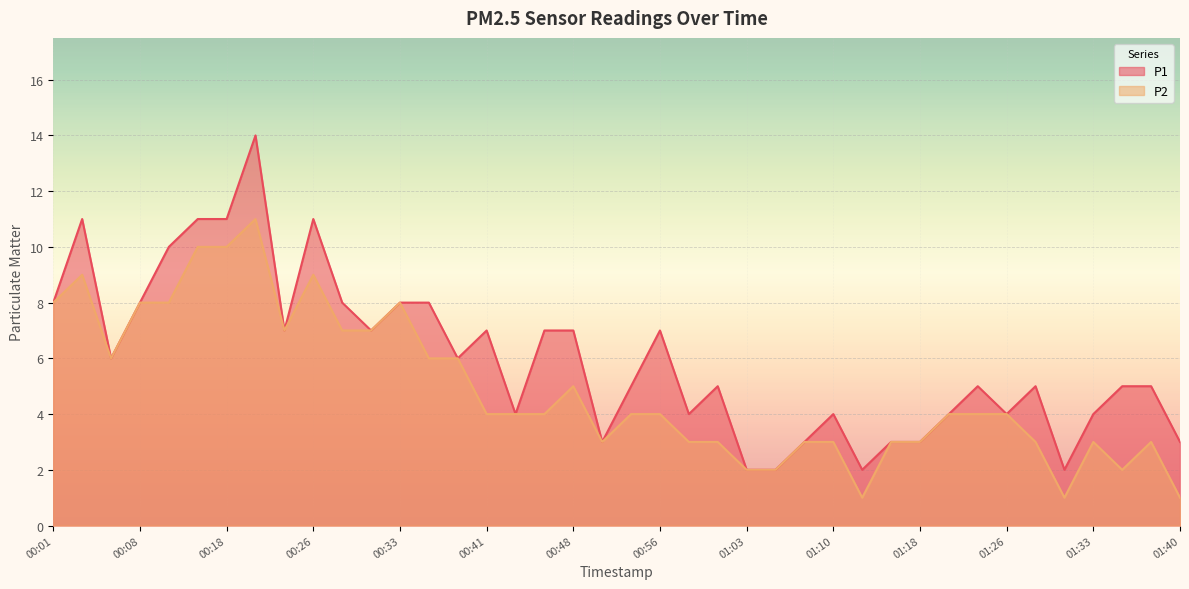

How many lines are shown in the chart?

2